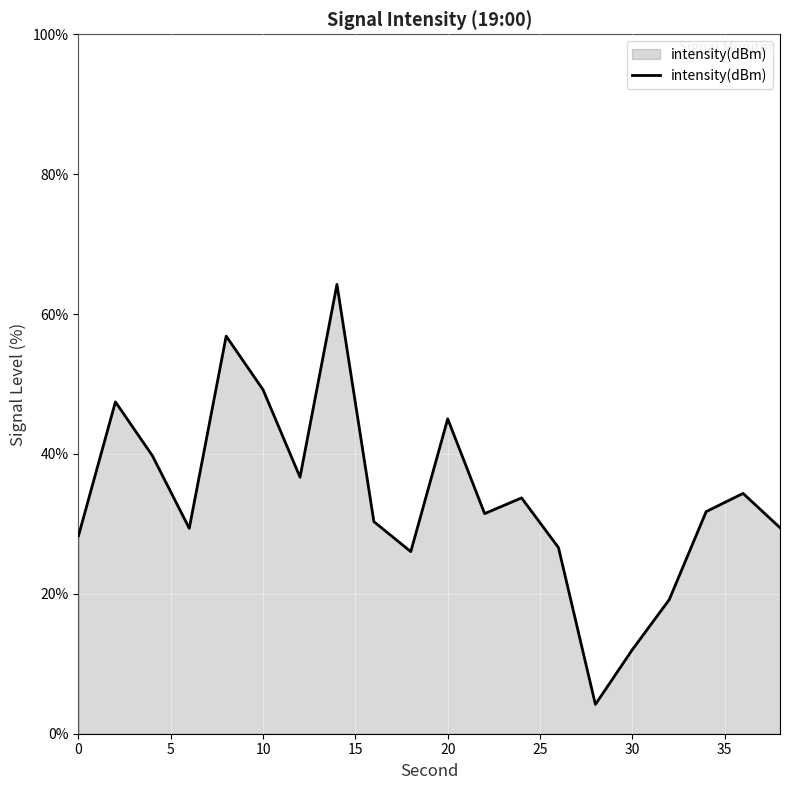

How many lines are shown in the chart?

1